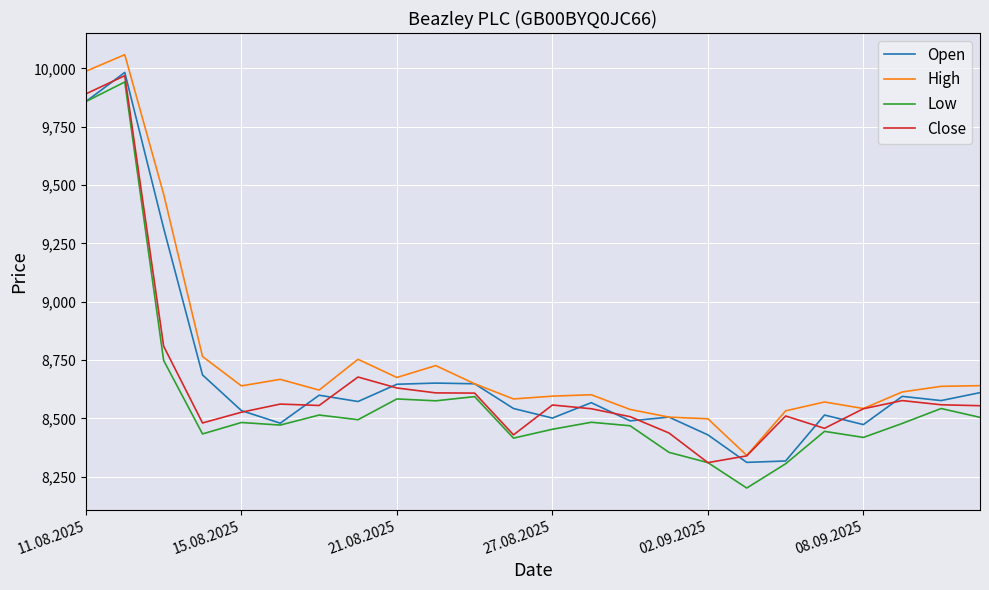

How many lines are shown in the chart?

4